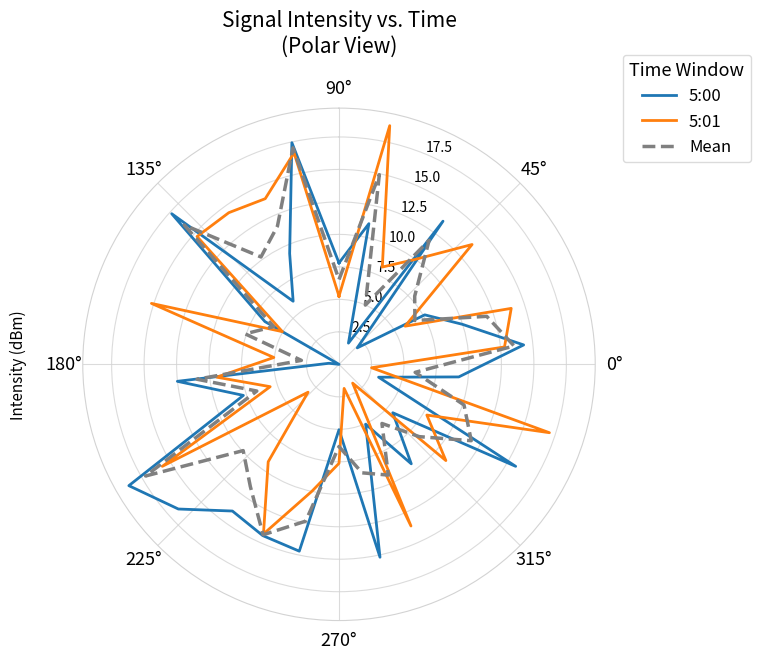

Which series has the largest total across all categories?

5:01